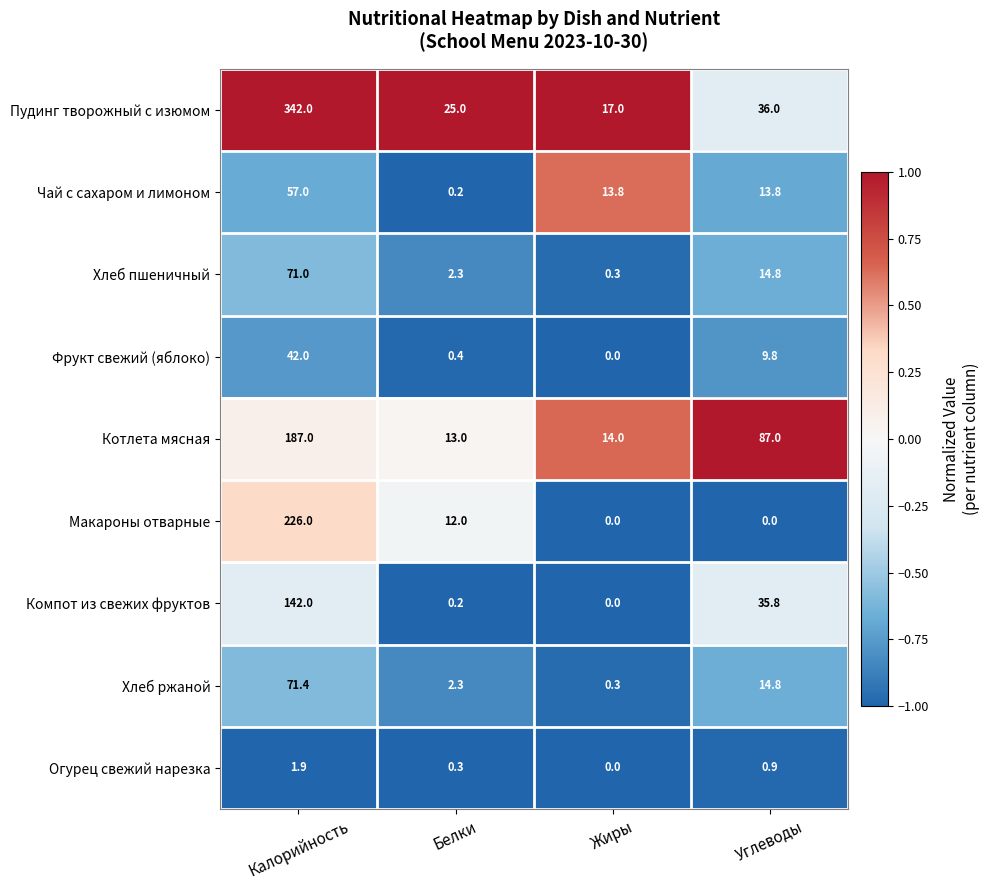

The value of Огурец свежий нарезка at Калорийность is 1.9. True or false?

True